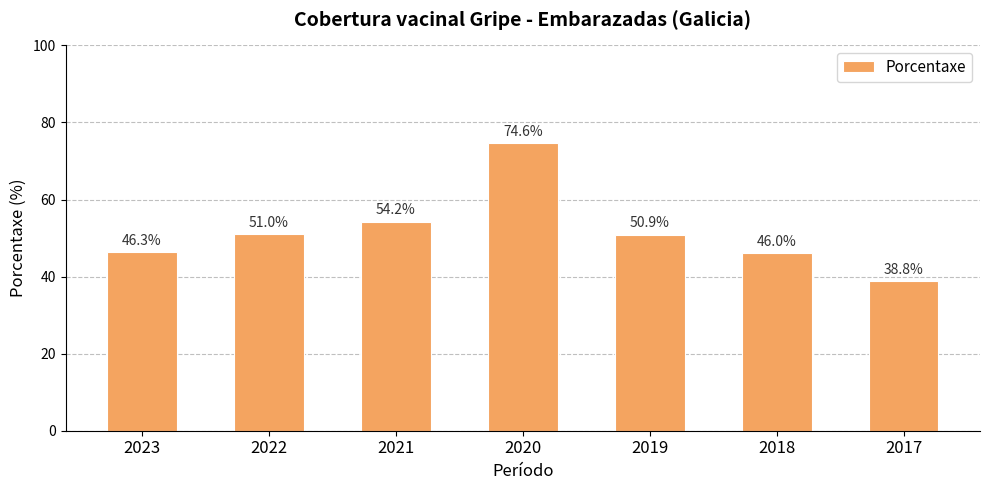

Is it true that the value at 2021 is 54.2?

True